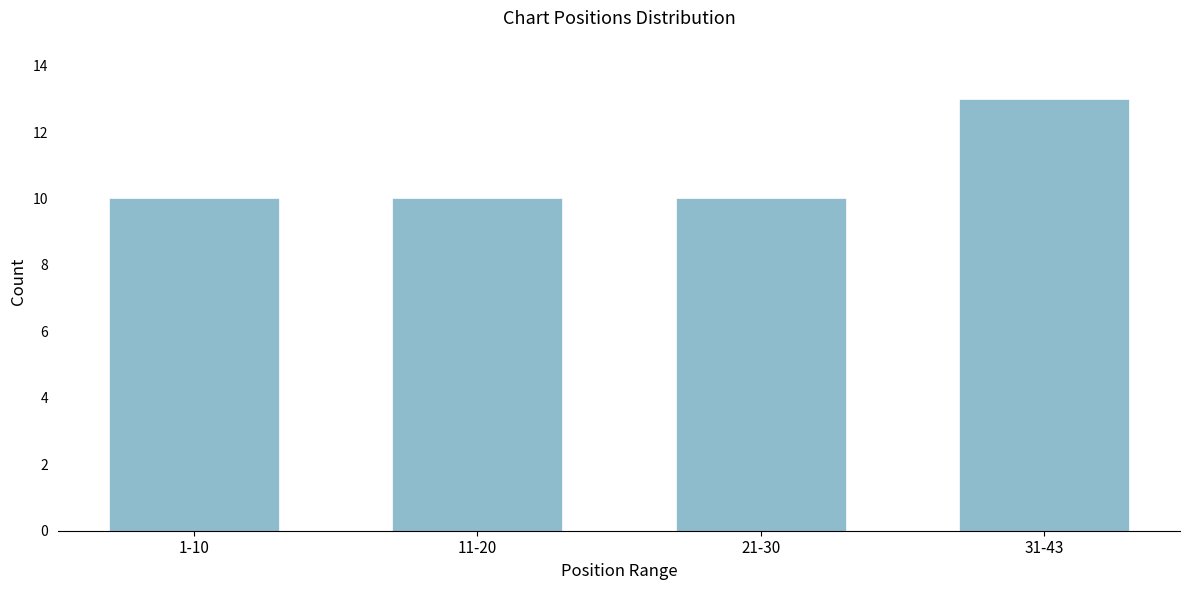

Reading right to left, extract all data points from this chart.

31-43=13	21-30=10	11-20=10	1-10=10